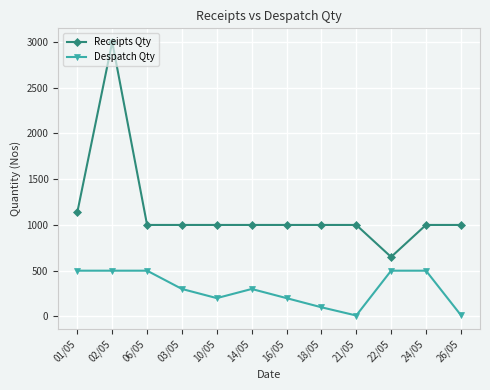

How many data points does each series have?

12